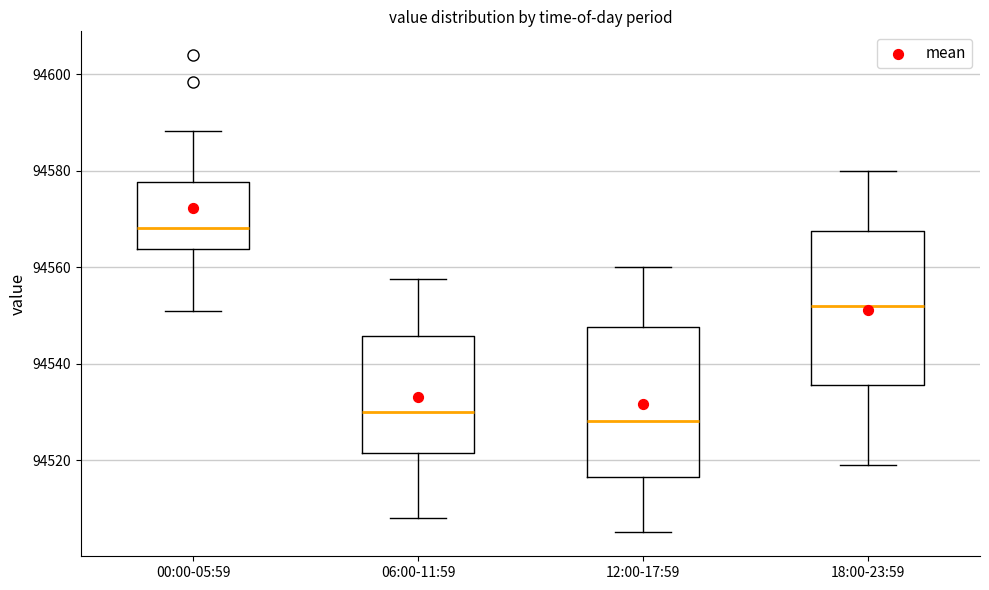

Where does the upper whisker of the box for 06:00-11:59 end on the y-axis? The values are not printed on the chart, so give them approximately, as read against the axis.

94558